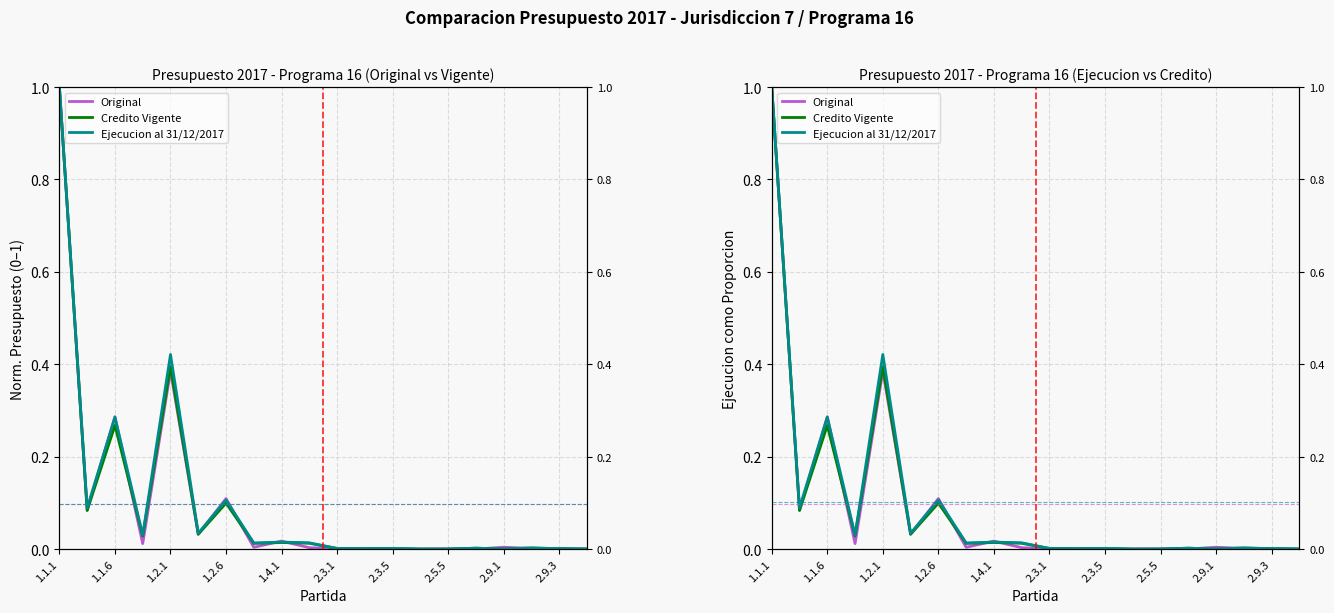

What is the sum of all Credito Vigente values?

2.0